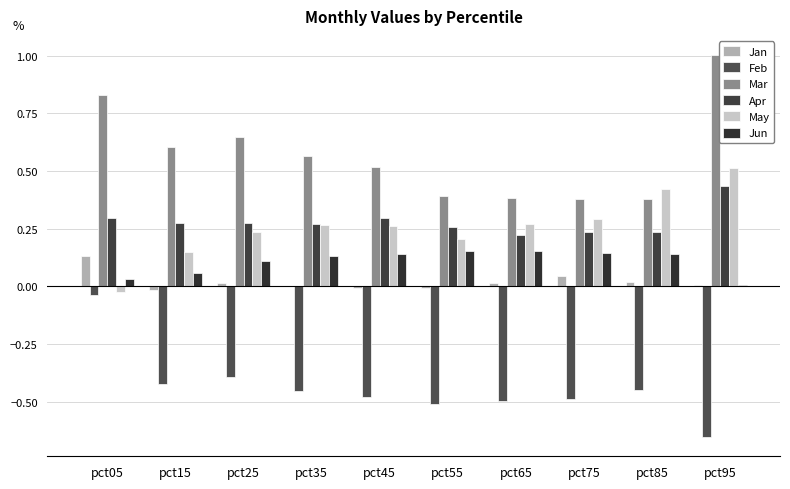

At which category does the chart reach its peak across all series?

pct95